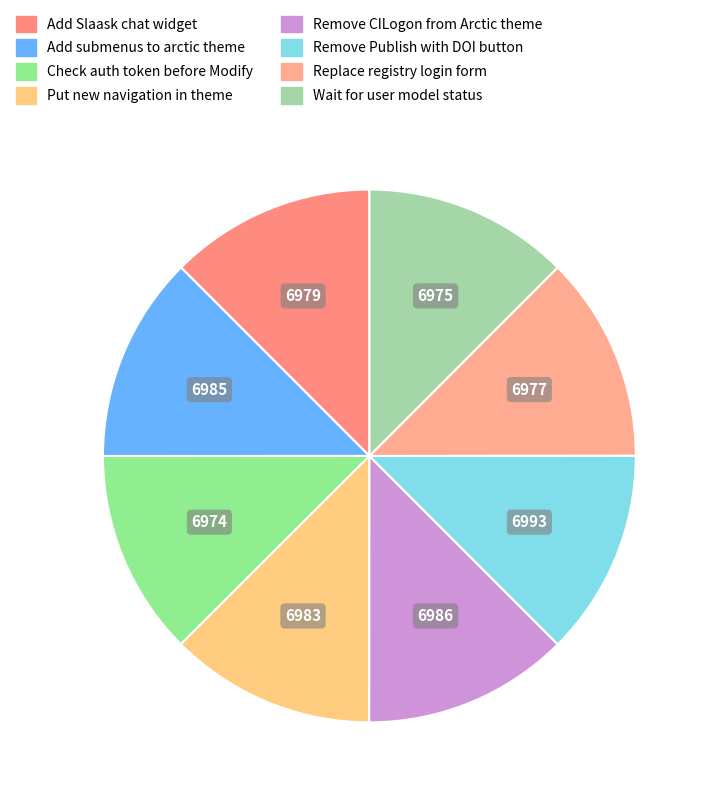

What percentage is the Wait for user model status slice, to the nearest percent?

12%